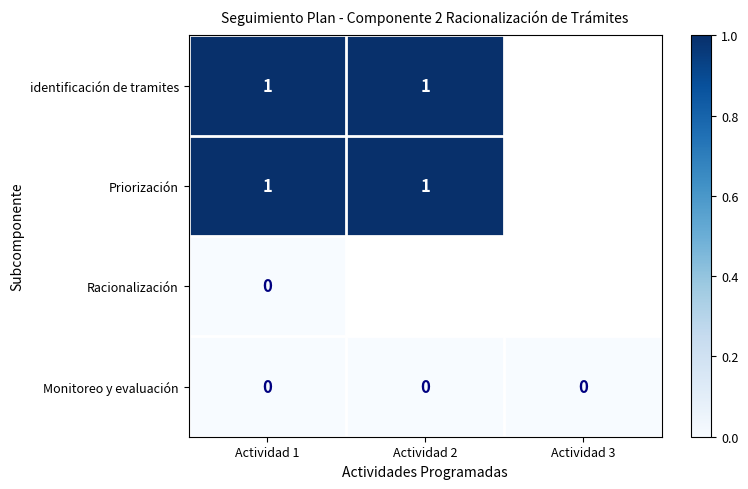

The Monitoreo y evaluación series shows 0 at Actividad 3. True or false?

True